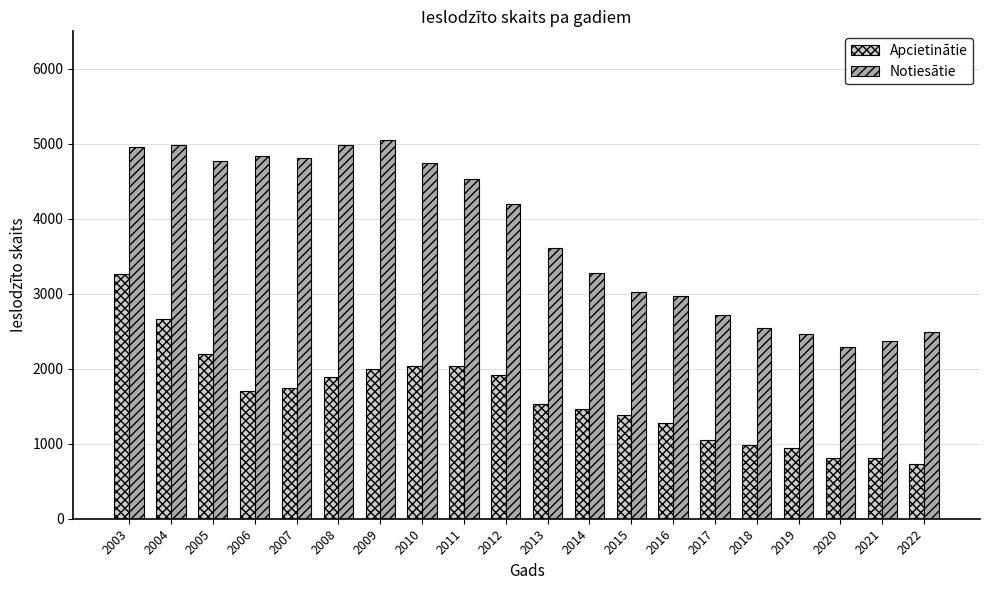

Rank the series at 2020 from highest to lowest value.

Notiesātie, Apcietinātie